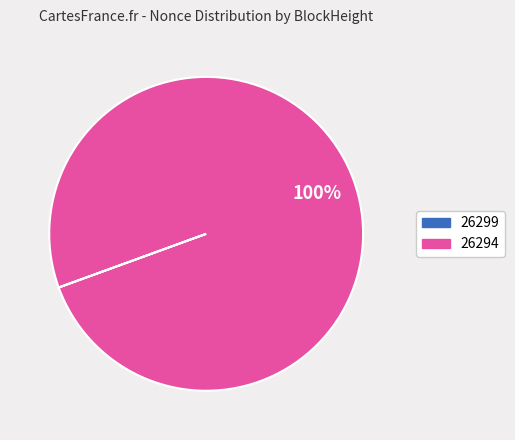

To the nearest percent, what is the difference between the largest and smallest slice percentages?

100%